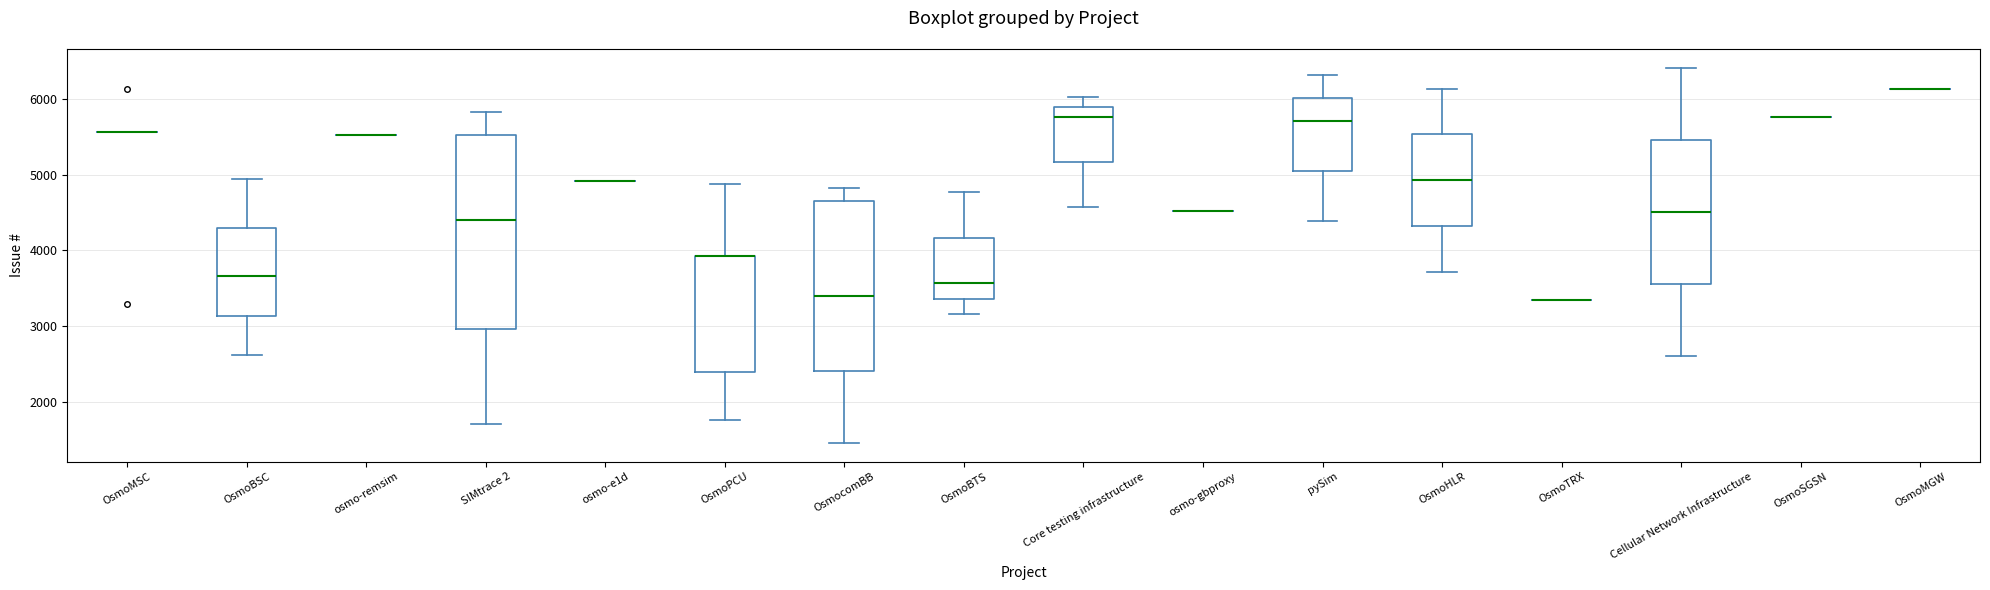

Which box is the tallest, from its lower edge to its upper edge?

SIMtrace 2